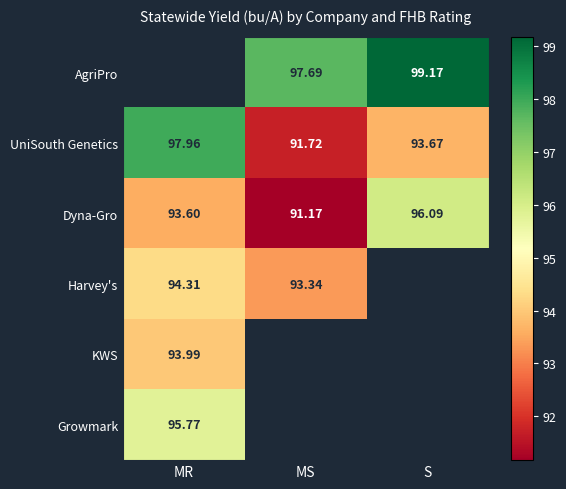

Rank the categories by UniSouth Genetics value from highest to lowest.

MR, S, MS